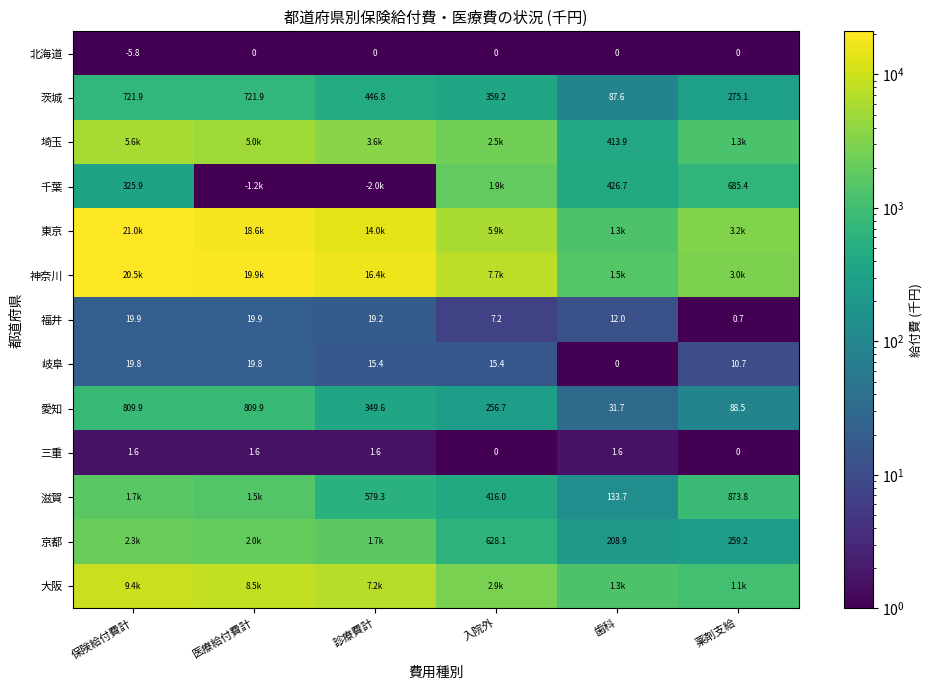

What is the difference between the highest and lowest values at 入院外?

7687.5